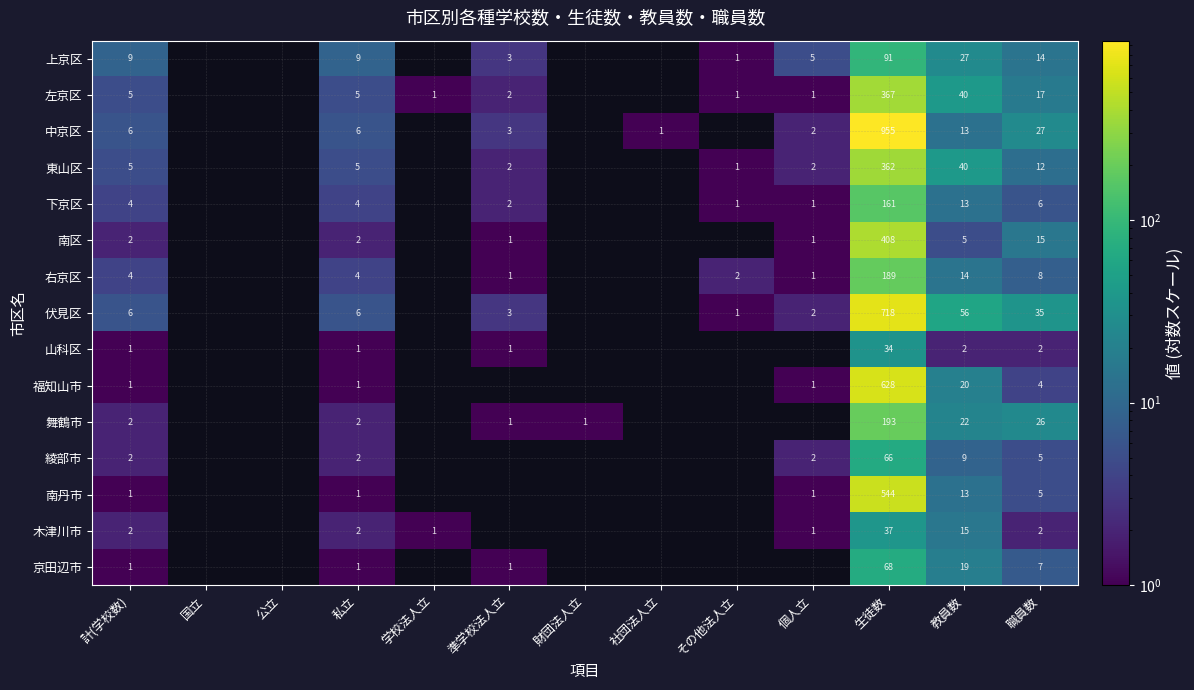

The 木津川市 series shows 1 at 学校法人立. True or false?

True